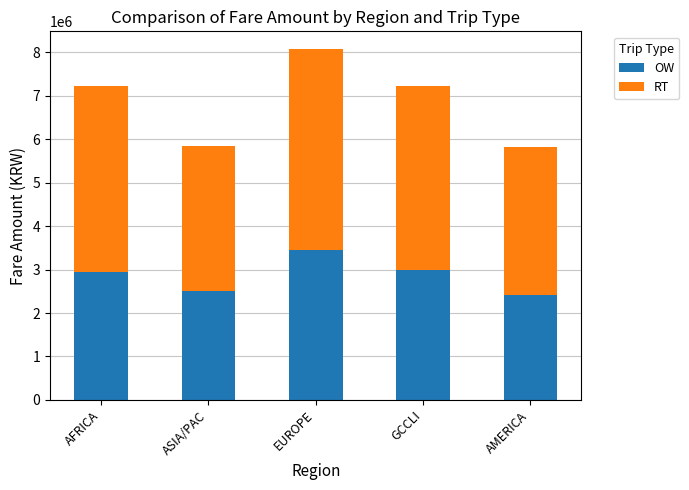

What is the total value across all series at ASIA/PAC?

5845700.0